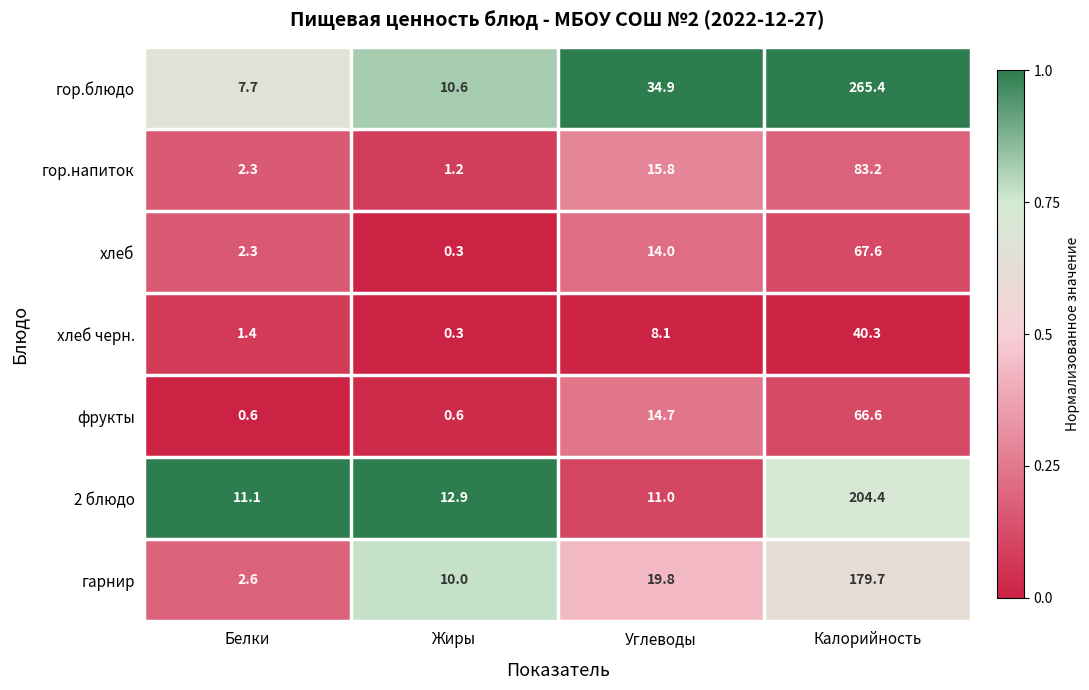

Reading left to right, what are all the values shown in this chart?

гор.блюдо: Белки=7.7	Жиры=10.6	Углеводы=34.9	Калорийность=265.4
гор.напиток: Белки=2.3	Жиры=1.2	Углеводы=15.8	Калорийность=83.2
хлеб: Белки=2.3	Жиры=0.3	Углеводы=14.0	Калорийность=67.6
хлеб черн.: Белки=1.4	Жиры=0.3	Углеводы=8.1	Калорийность=40.3
фрукты: Белки=0.6	Жиры=0.6	Углеводы=14.7	Калорийность=66.6
2 блюдо: Белки=11.1	Жиры=12.9	Углеводы=11.0	Калорийность=204.4
гарнир: Белки=2.6	Жиры=10.0	Углеводы=19.8	Калорийность=179.7